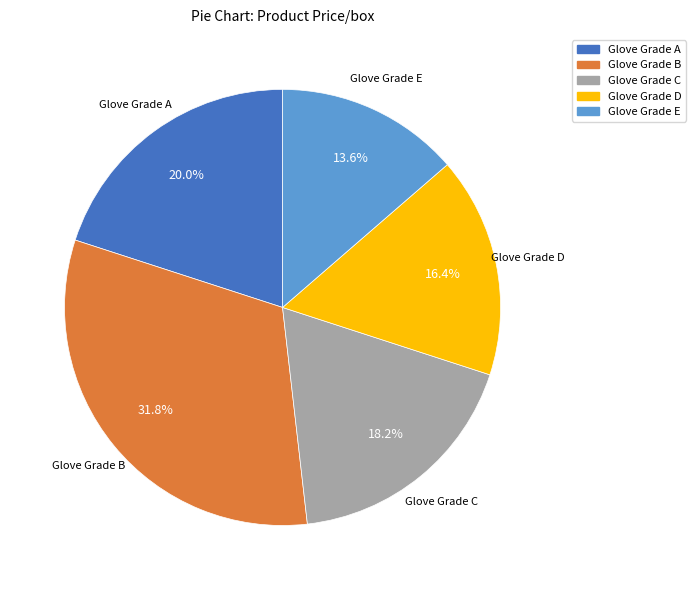

To the nearest percent, what is the difference between the largest and smallest slice percentages?

18%